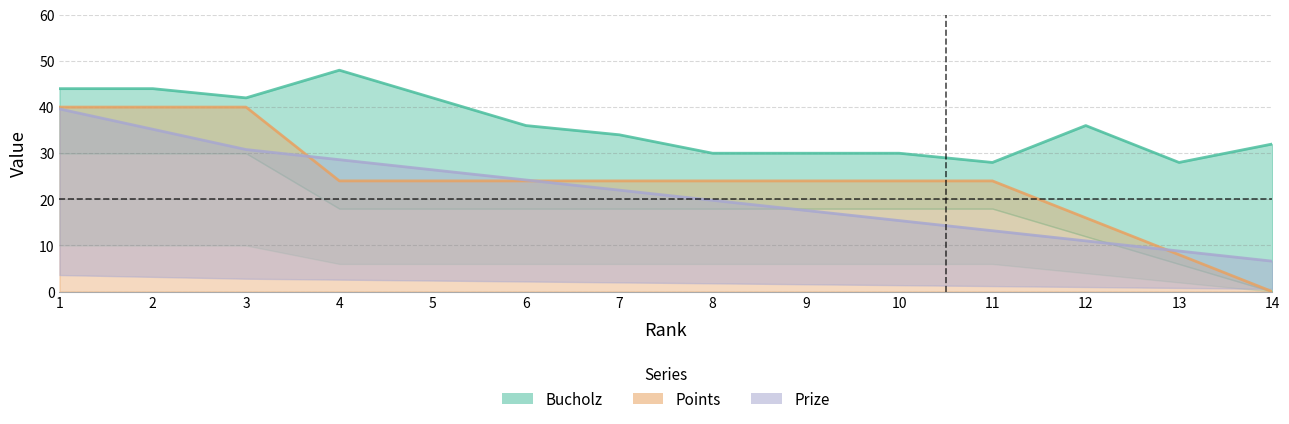

True or false: Bucholz has a value of 28.0 at 13.

True